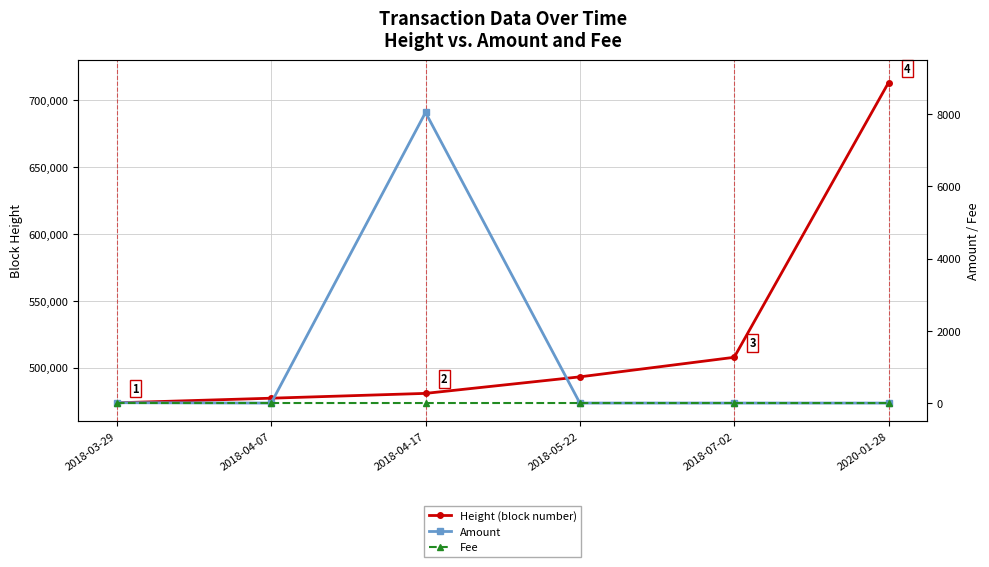

How many lines are shown in the chart?

3